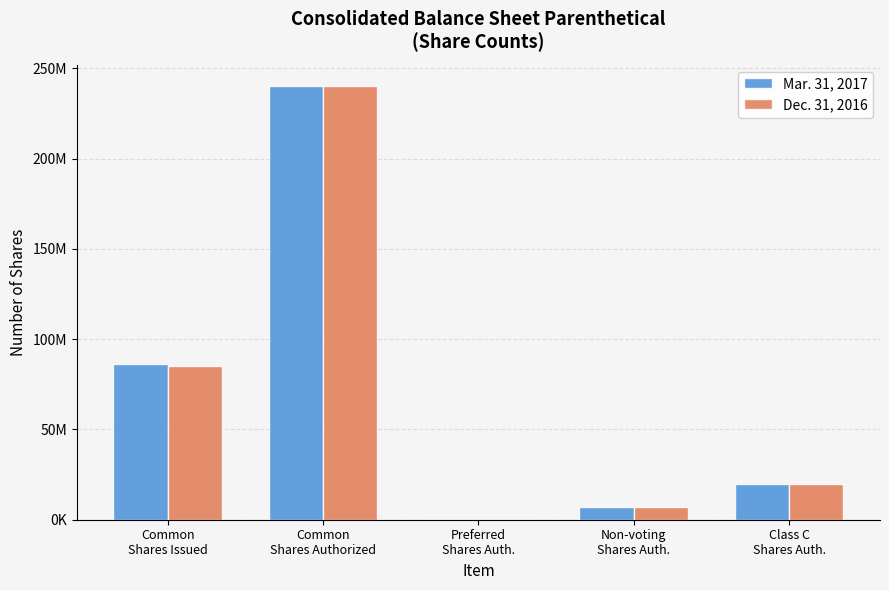

What are all the series names shown in the legend?

Mar. 31, 2017, Dec. 31, 2016